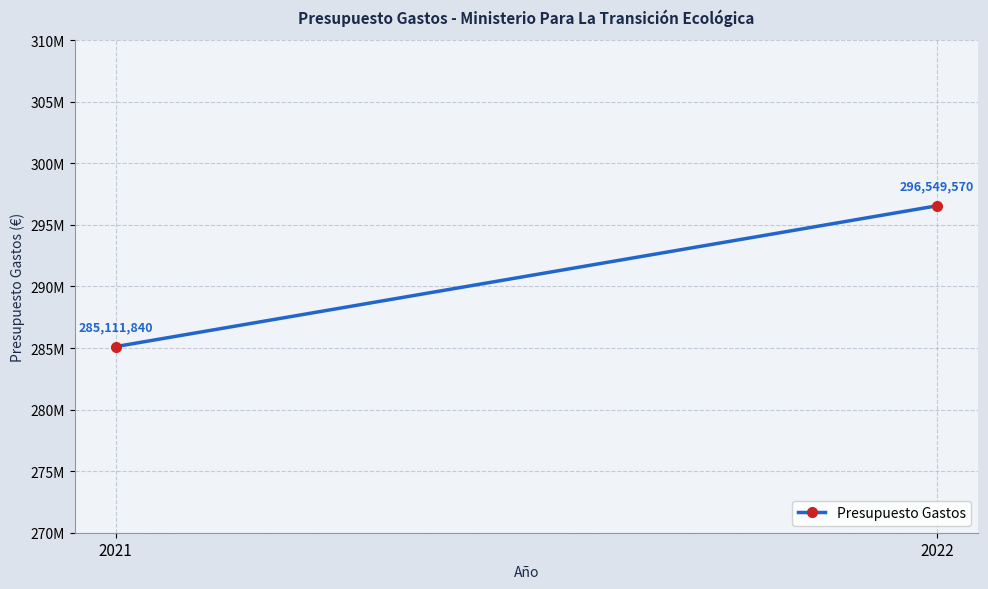

What is the approximate value at 2021, to the nearest 50?

285111850